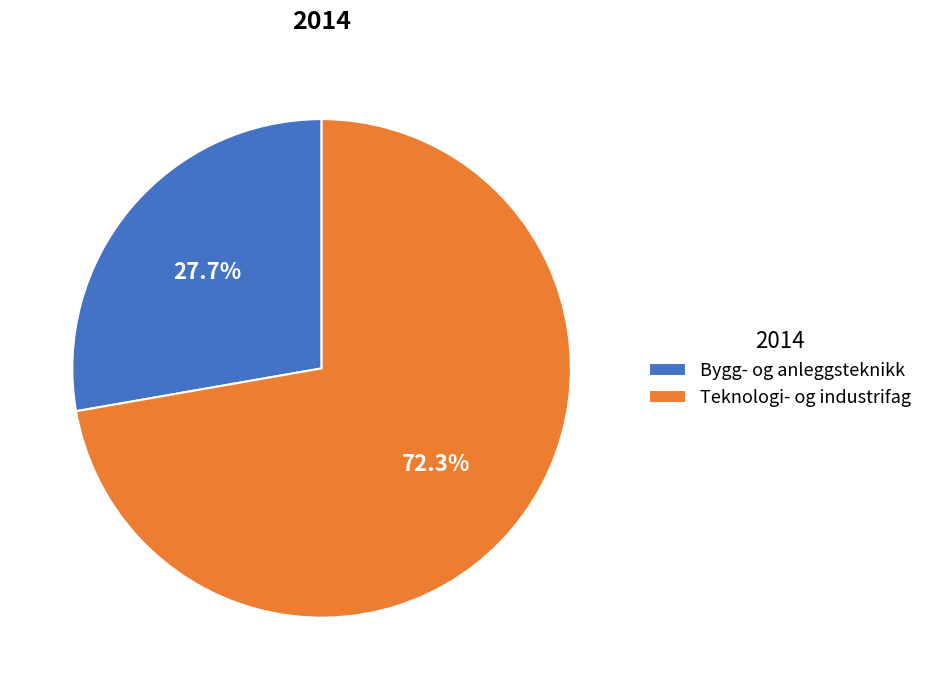

Combined, what portion of the pie is Bygg- og anleggsteknikk and Teknologi- og industrifag?

100.0%